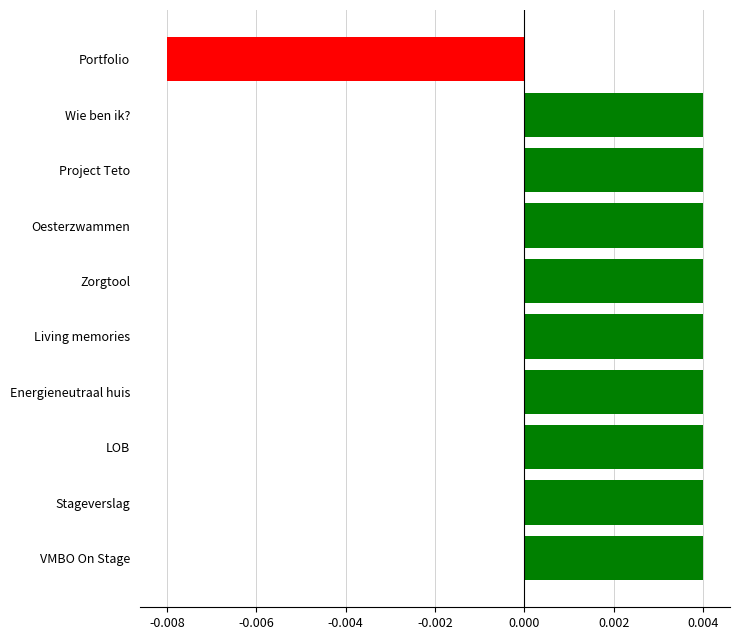

What is the label of the 6th bar from the top?

Living memories